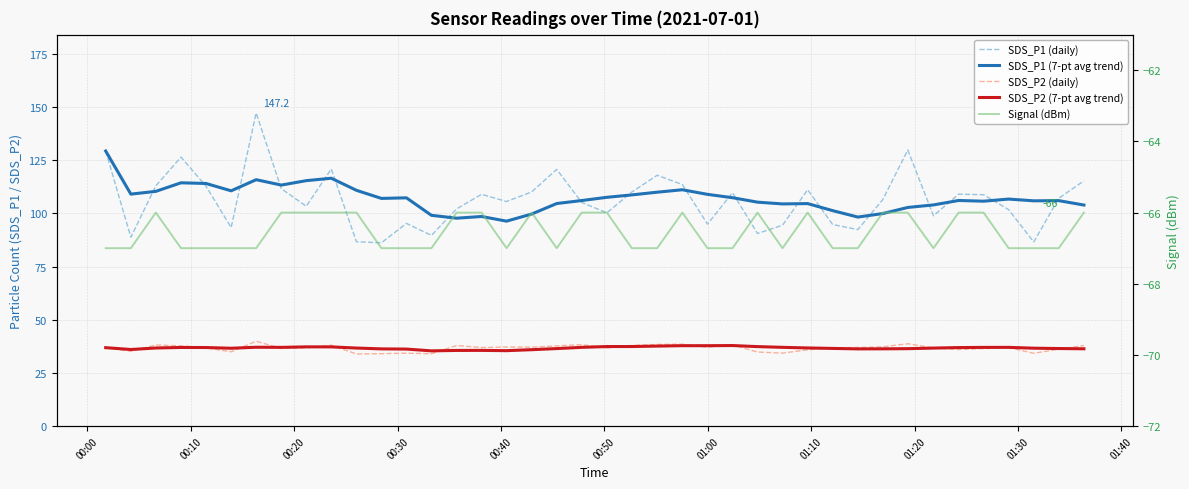

Which series has the largest total across all categories?

SDS_P1 (7-pt avg trend)